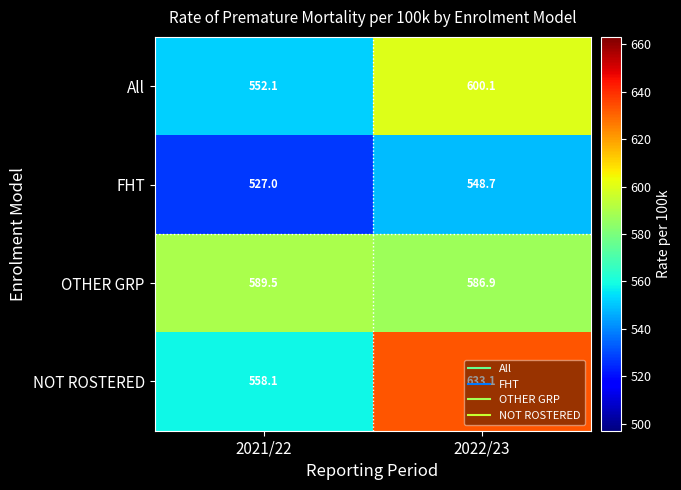

True or false: NOT ROSTERED has a value of 963.3 at 2022/23.

False